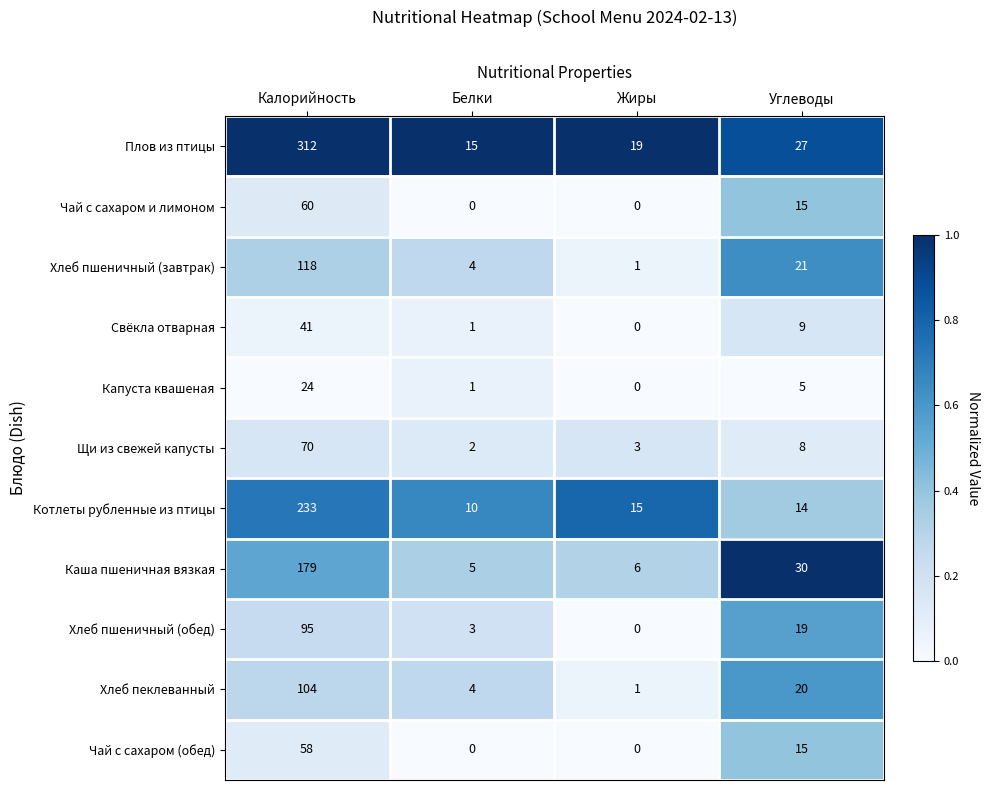

Which label corresponds to the largest value in the chart?

Калорийность